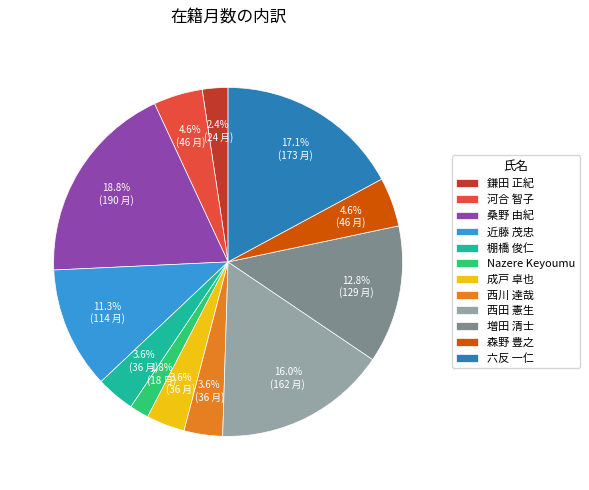

What is the ratio of the value at Nazere Keyoumu to the value at 西田 憲生?

0.1